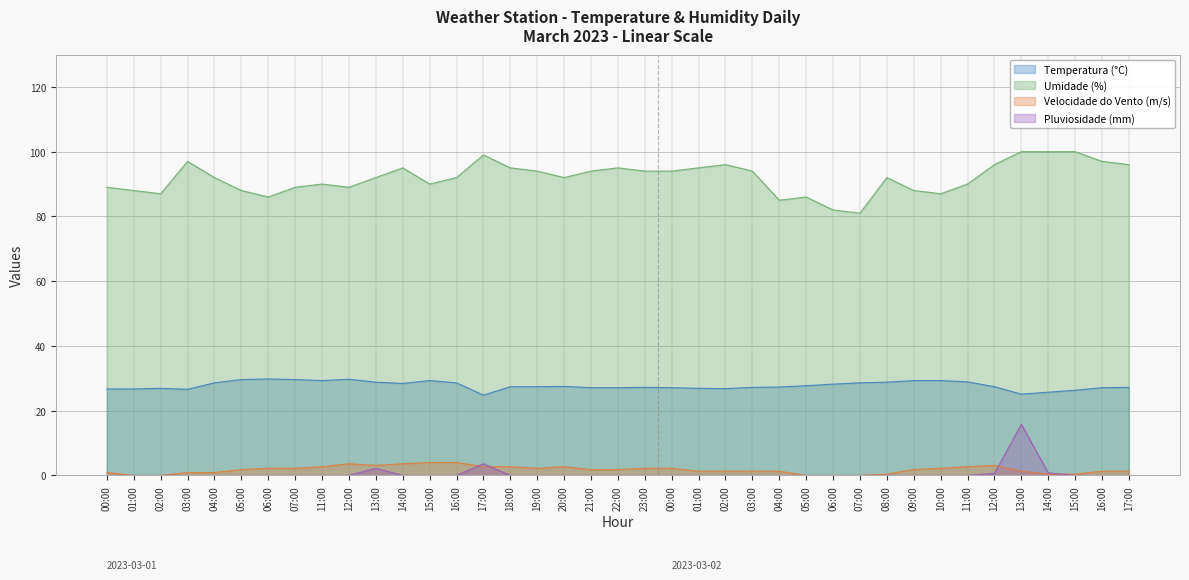

True or false: Temperatura (°C) and Pluviosidade (mm) intersect in this chart.

False